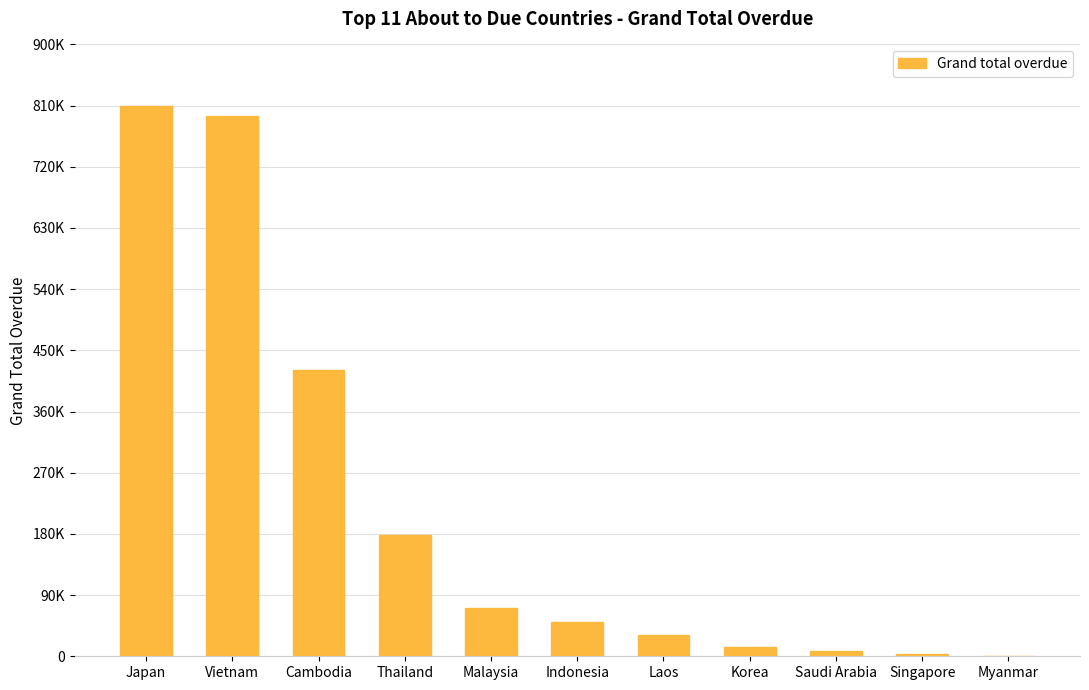

Which category has the highest value across all series?

Japan